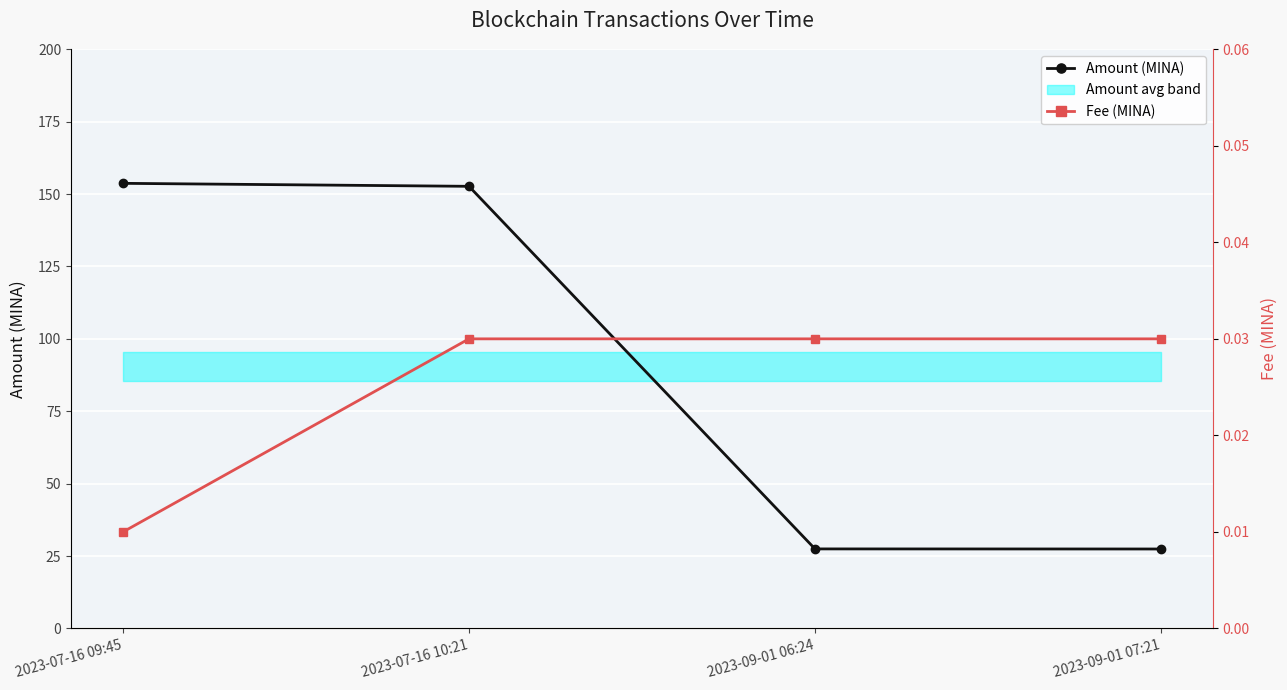

Does the chart display data point markers on the line(s)?

Yes